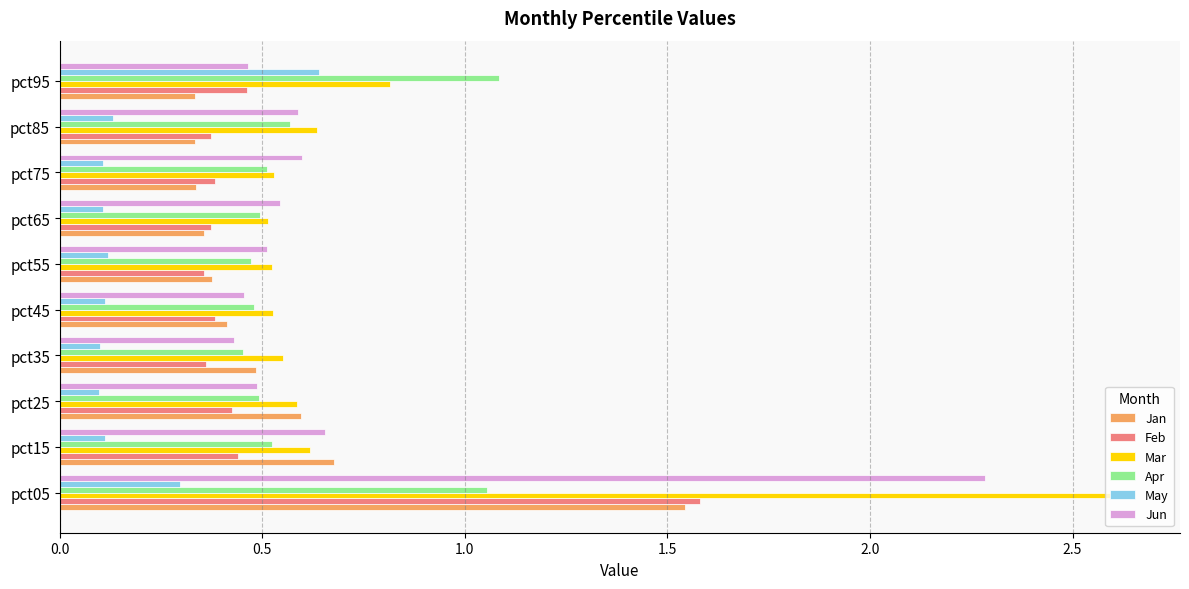

What is the sum of the Apr values at pct75 and pct65?

1.0